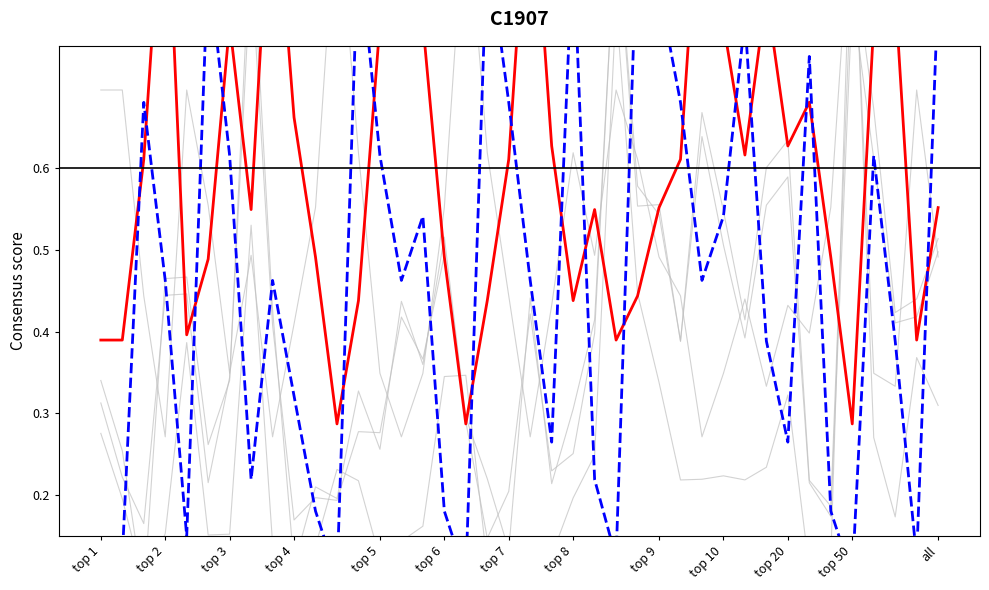

What are all the series names shown in the legend?

dnbrad, rade9_bin_mdn, rade9_aggzone_norm, rade9_mult_nadir_norm, adjust_mult_nadir_norm, satz_bin_mdn